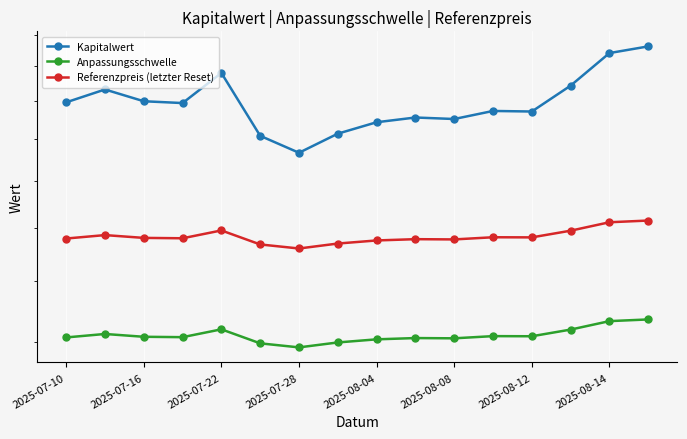

What is the average value of the Referenzpreis (letzter Reset) series?

15.7